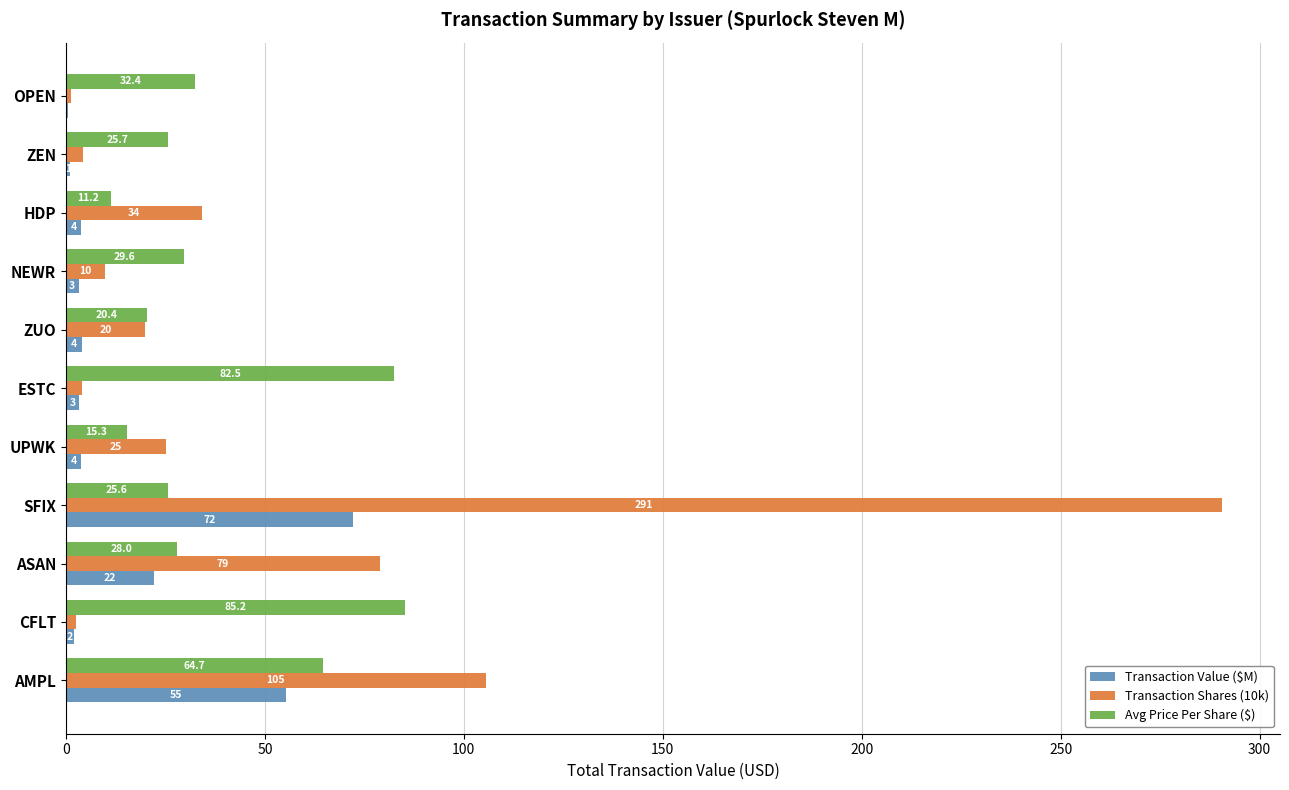

What is the greatest value displayed?

290.6